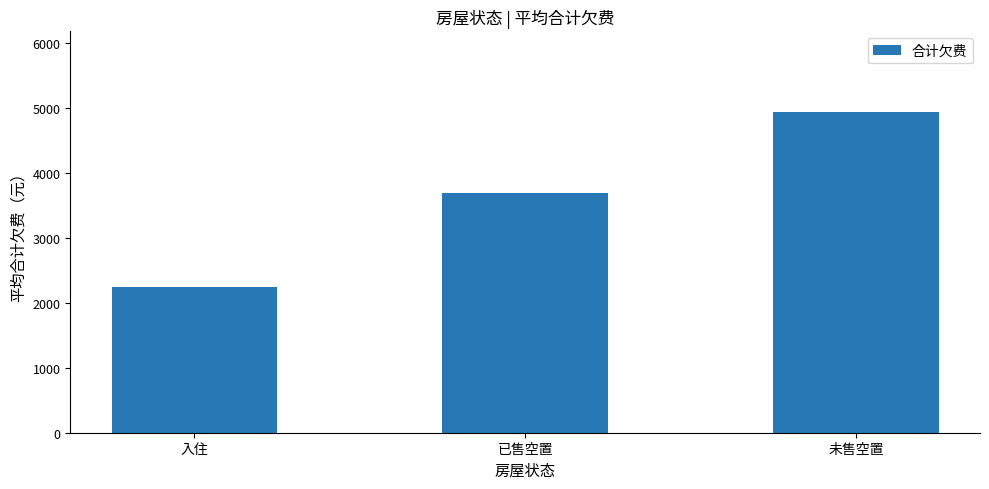

At which label does the data first exceed 3683?

已售空置